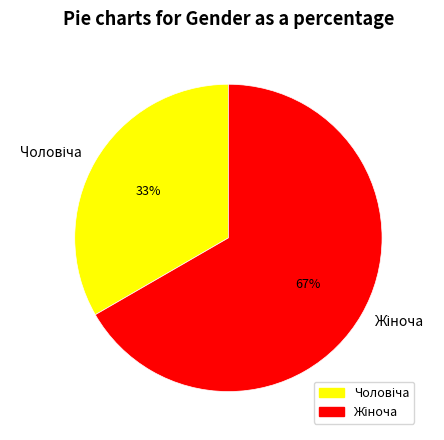

Is there any slice that represents more than half of the pie?

Yes